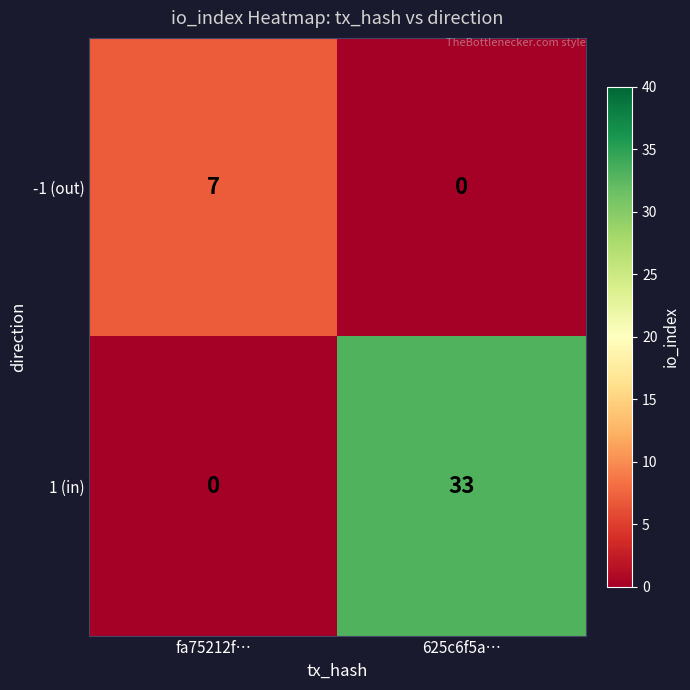

List the series in order of their peak value, highest first.

1 (in), -1 (out)